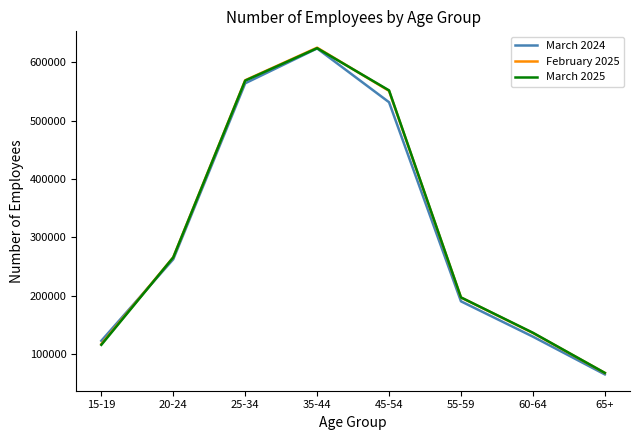

Where is March 2025 nearest to the value 345950?

20-24